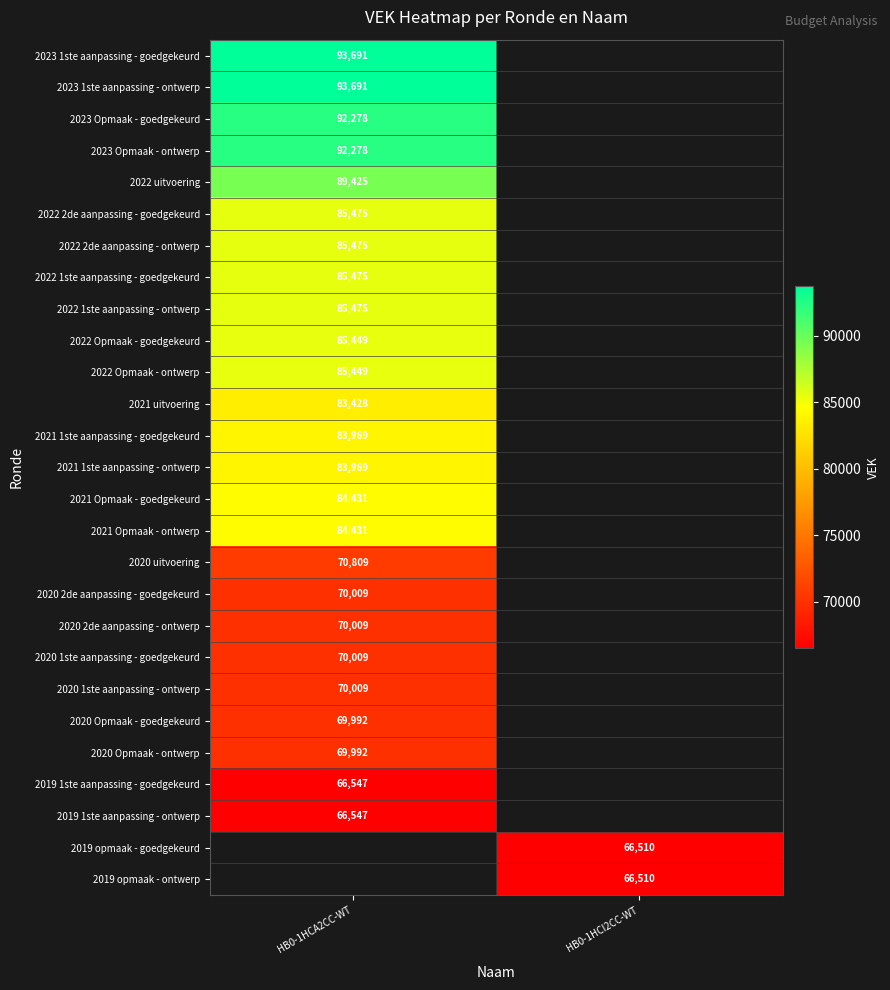

Is it true that 2020 1ste aanpassing - goedgekeurd equals 125148 at HB0-1HCA2CC-WT?

False